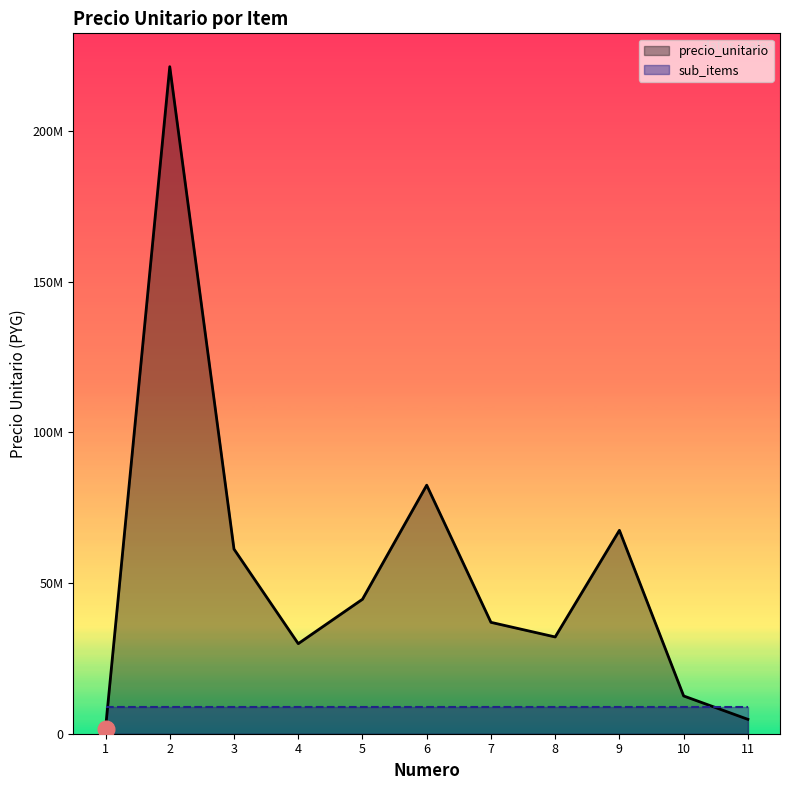

At which category is the sum across all series the highest?

2